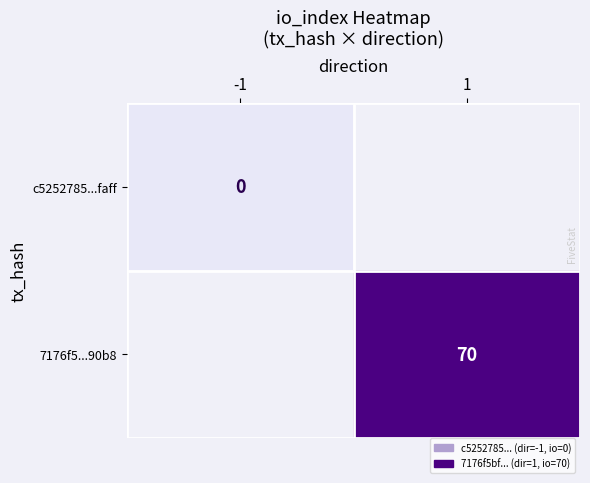

Is it true that 7176f5...90b8 equals 17 at 1?

False